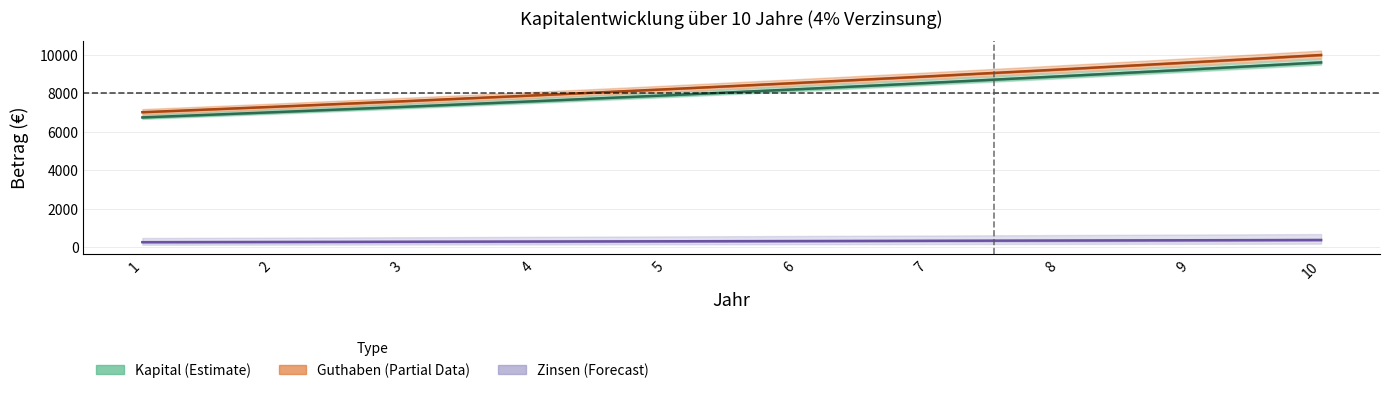

At how many categories does at least one series exceed 9966?

1